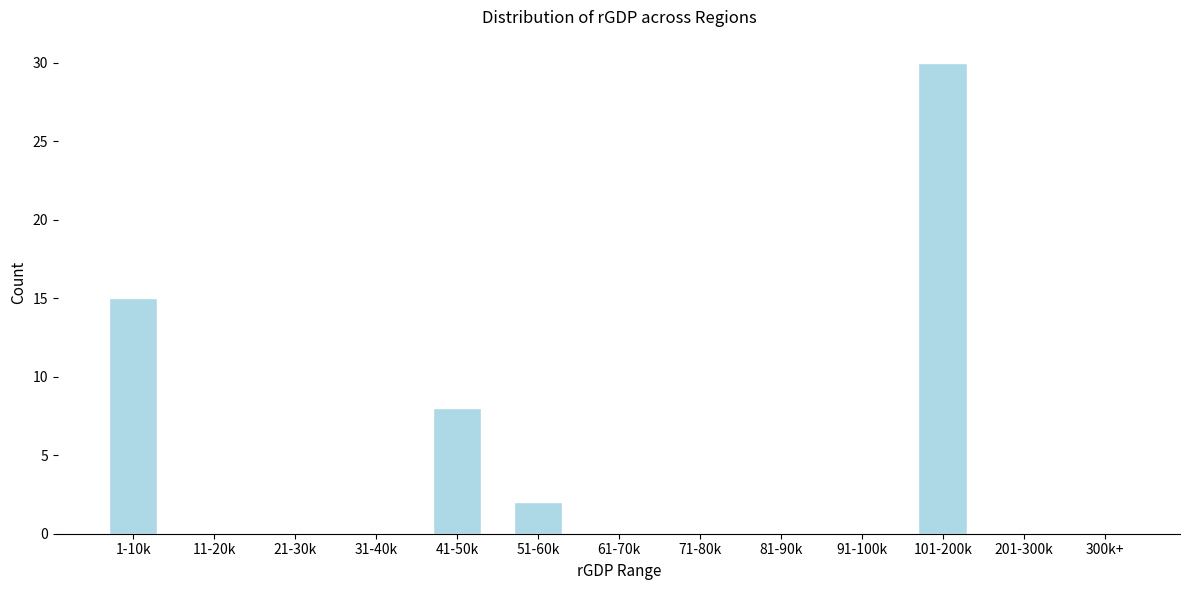

Reading left to right, list all the values displayed in this chart.

1-10k=15	11-20k=0	21-30k=0	31-40k=0	41-50k=8	51-60k=2	61-70k=0	71-80k=0	81-90k=0	91-100k=0	101-200k=30	201-300k=0	300k+=0